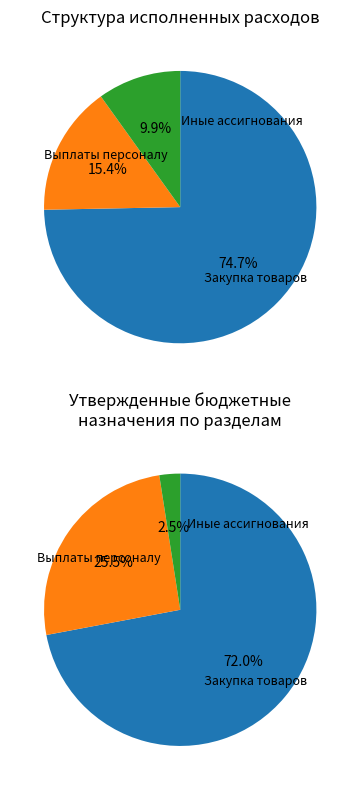

Is Иные ассигнования (90130) the majority of the pie?

No